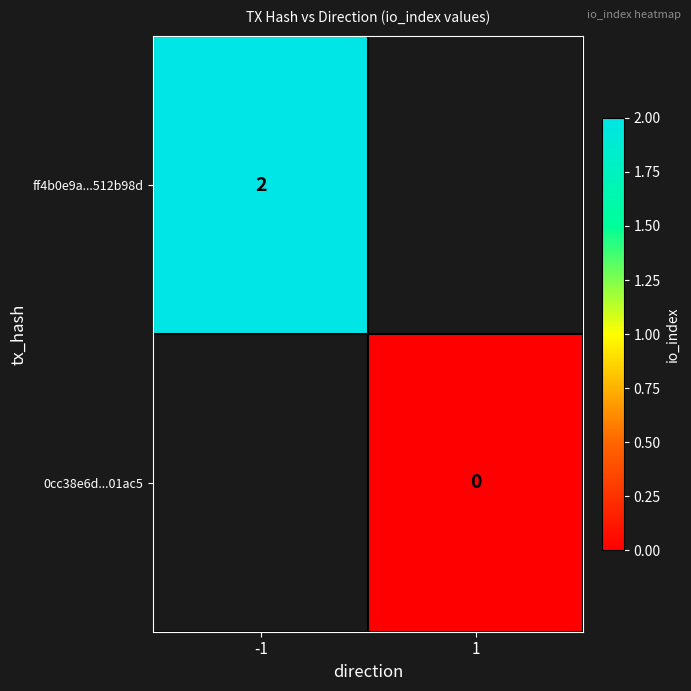

True or false: ff4b0e9a...512b98d has a value of 2 at -1.

True